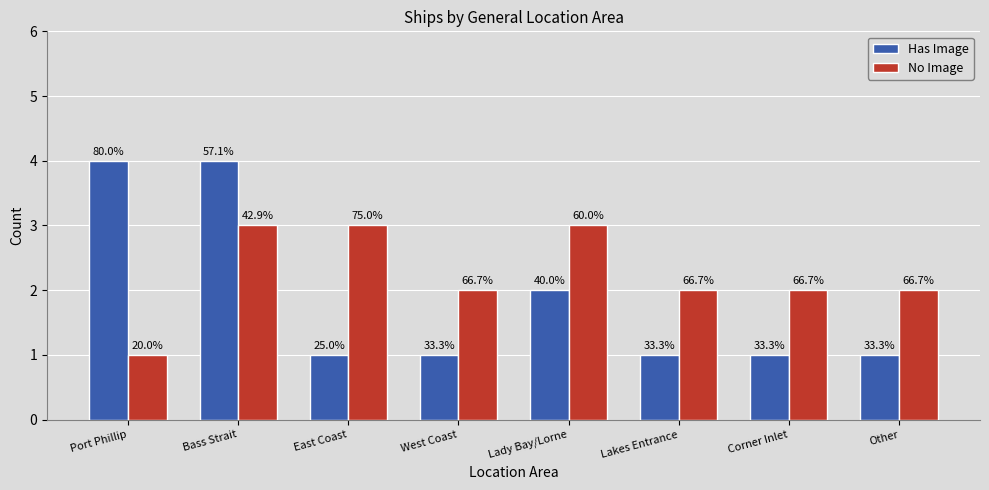

Which has a higher value, Corner Inlet or Lakes Entrance?

Corner Inlet